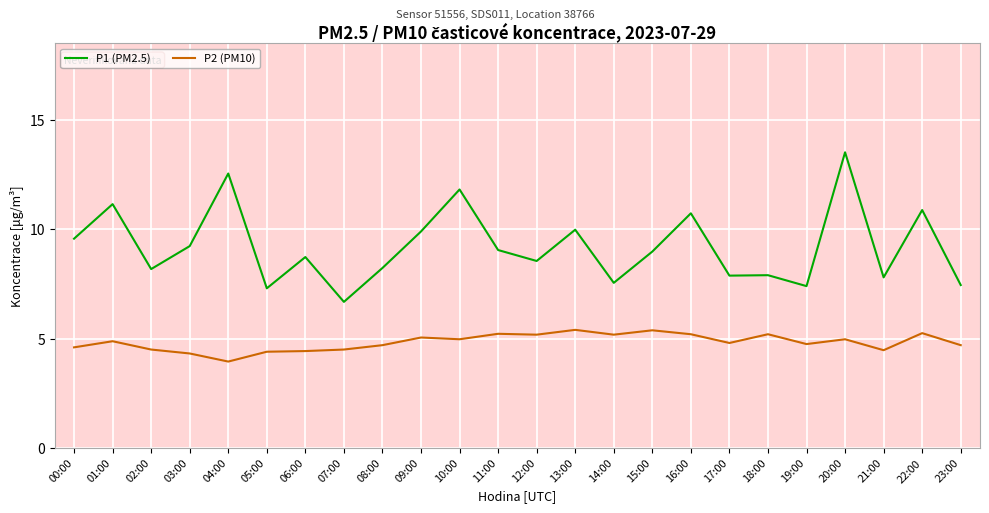

Which series has the widest spread of values?

P1 (PM2.5)